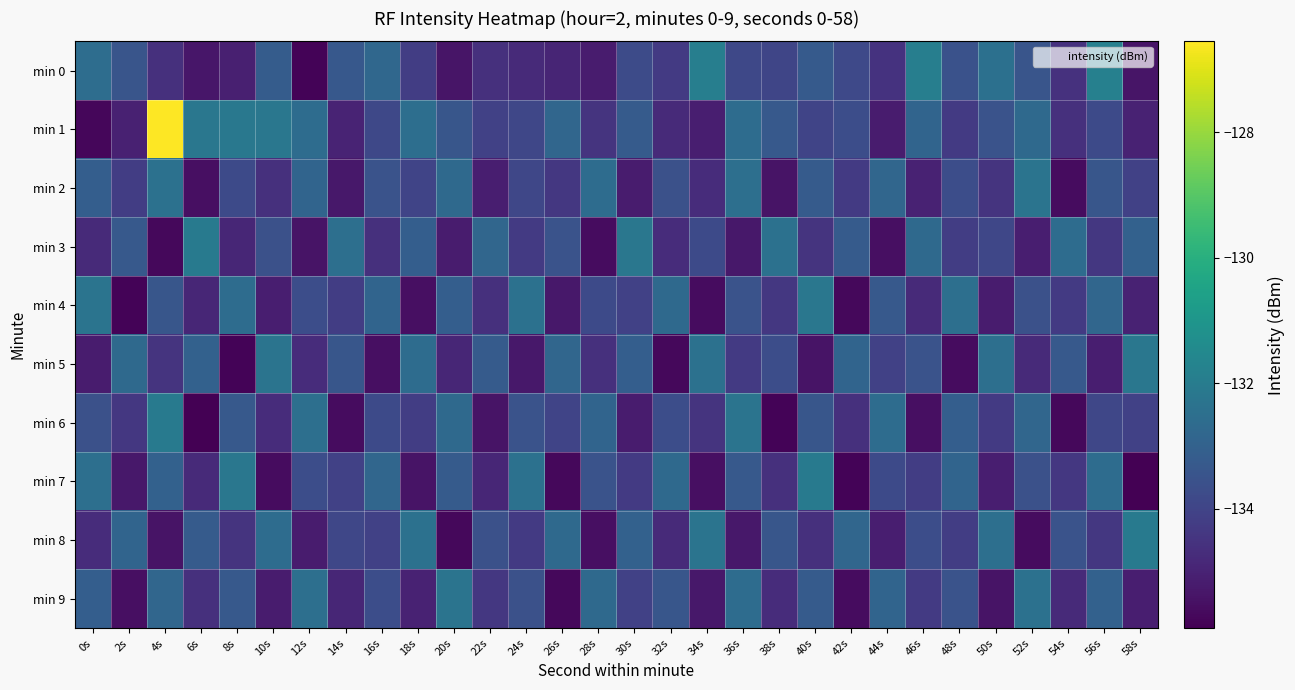

Reading left to right, list all the values displayed in this chart.

min 0: 0s=-132.6	2s=-133.4	4s=-134.6	6s=-135.3	8s=-135.1	10s=-133.2	12s=-135.8	14s=-133.3	16s=-132.8	18s=-134.2	20s=-135.4	22s=-134.6	24s=-134.8	26s=-134.9	28s=-135.2	30s=-133.8	32s=-134.3	34s=-131.9	36s=-133.9	38s=-133.9	40s=-133.2	42s=-133.8	44s=-134.5	46s=-131.9	48s=-133.6	50s=-132.5	52s=-133.4	54s=-134.6	56s=-131.8	58s=-135.4
min 1: 0s=-135.8	2s=-135.1	4s=-126.6	6s=-132.2	8s=-132.2	10s=-132.2	12s=-132.6	14s=-135.0	16s=-133.9	18s=-132.5	20s=-133.4	22s=-134.1	24s=-133.9	26s=-132.8	28s=-134.5	30s=-133.2	32s=-134.8	34s=-135.1	36s=-132.6	38s=-133.3	40s=-134.0	42s=-133.7	44s=-135.2	46s=-132.9	48s=-134.3	50s=-133.5	52s=-132.7	54s=-134.6	56s=-133.8	58s=-135.0
min 2: 0s=-133.1	2s=-134.2	4s=-132.4	6s=-135.5	8s=-133.8	10s=-134.6	12s=-132.9	14s=-135.3	16s=-133.5	18s=-134.0	20s=-132.7	22s=-135.1	24s=-133.9	26s=-134.4	28s=-132.6	30s=-135.2	32s=-133.6	34s=-134.7	36s=-132.5	38s=-135.4	40s=-133.2	42s=-134.3	44s=-132.8	46s=-135.0	48s=-133.7	50s=-134.5	52s=-132.3	54s=-135.6	56s=-133.4	58s=-134.1
min 3: 0s=-134.8	2s=-133.3	4s=-135.7	6s=-132.1	8s=-134.9	10s=-133.6	12s=-135.4	14s=-132.5	16s=-134.6	18s=-133.1	20s=-135.2	22s=-132.8	24s=-134.3	26s=-133.5	28s=-135.6	30s=-132.2	32s=-134.7	34s=-133.8	36s=-135.3	38s=-132.4	40s=-134.5	42s=-133.2	44s=-135.5	46s=-132.7	48s=-134.2	50s=-133.9	52s=-135.1	54s=-132.6	56s=-134.4	58s=-133.0
min 4: 0s=-132.3	2s=-135.8	4s=-133.4	6s=-134.9	8s=-132.6	10s=-135.1	12s=-133.7	14s=-134.2	16s=-132.9	18s=-135.5	20s=-133.1	22s=-134.6	24s=-132.4	26s=-135.3	28s=-133.8	30s=-134.1	32s=-132.7	34s=-135.6	36s=-133.5	38s=-134.4	40s=-132.2	42s=-135.7	44s=-133.3	46s=-134.8	48s=-132.5	50s=-135.2	52s=-133.6	54s=-134.3	56s=-132.8	58s=-135.0
min 5: 0s=-135.2	2s=-132.7	4s=-134.5	6s=-133.0	8s=-135.8	10s=-132.3	12s=-134.7	14s=-133.4	16s=-135.5	18s=-132.6	20s=-134.9	22s=-133.2	24s=-135.3	26s=-132.8	28s=-134.6	30s=-133.1	32s=-135.7	34s=-132.4	36s=-134.3	38s=-133.7	40s=-135.4	42s=-132.9	44s=-134.1	46s=-133.5	48s=-135.6	50s=-132.5	52s=-134.8	54s=-133.3	56s=-135.1	58s=-132.2
min 6: 0s=-133.6	2s=-134.4	4s=-132.1	6s=-135.9	8s=-133.3	10s=-134.7	12s=-132.5	14s=-135.6	16s=-133.8	18s=-134.2	20s=-132.7	22s=-135.4	24s=-133.5	26s=-134.0	28s=-132.9	30s=-135.2	32s=-133.7	34s=-134.5	36s=-132.3	38s=-135.8	40s=-133.4	42s=-134.6	44s=-132.6	46s=-135.5	48s=-133.1	50s=-134.3	52s=-132.8	54s=-135.7	56s=-133.9	58s=-134.1
min 7: 0s=-132.5	2s=-135.3	4s=-133.0	6s=-134.8	8s=-132.2	10s=-135.6	12s=-133.7	14s=-134.1	16s=-132.8	18s=-135.4	20s=-133.2	22s=-134.9	24s=-132.4	26s=-135.7	28s=-133.5	30s=-134.3	32s=-132.7	34s=-135.5	36s=-133.3	38s=-134.6	40s=-132.1	42s=-135.8	44s=-133.8	46s=-134.2	48s=-132.9	50s=-135.1	52s=-133.6	54s=-134.4	56s=-132.6	58s=-135.9
min 8: 0s=-134.7	2s=-132.9	4s=-135.4	6s=-133.2	8s=-134.5	10s=-132.6	12s=-135.2	14s=-133.9	16s=-134.1	18s=-132.4	20s=-135.7	22s=-133.6	24s=-134.3	26s=-132.7	28s=-135.5	30s=-133.0	32s=-134.8	34s=-132.3	36s=-135.3	38s=-133.4	40s=-134.6	42s=-132.8	44s=-135.1	46s=-133.7	48s=-134.2	50s=-132.5	52s=-135.6	54s=-133.5	56s=-134.4	58s=-132.1
min 9: 0s=-133.1	2s=-135.5	4s=-132.8	6s=-134.6	8s=-133.3	10s=-135.2	12s=-132.5	14s=-134.9	16s=-133.7	18s=-135.0	20s=-132.3	22s=-134.4	24s=-133.6	26s=-135.7	28s=-132.7	30s=-134.1	32s=-133.4	34s=-135.3	36s=-132.6	38s=-134.7	40s=-133.2	42s=-135.6	44s=-132.9	46s=-134.3	48s=-133.5	50s=-135.4	52s=-132.4	54s=-134.8	56s=-133.0	58s=-135.1